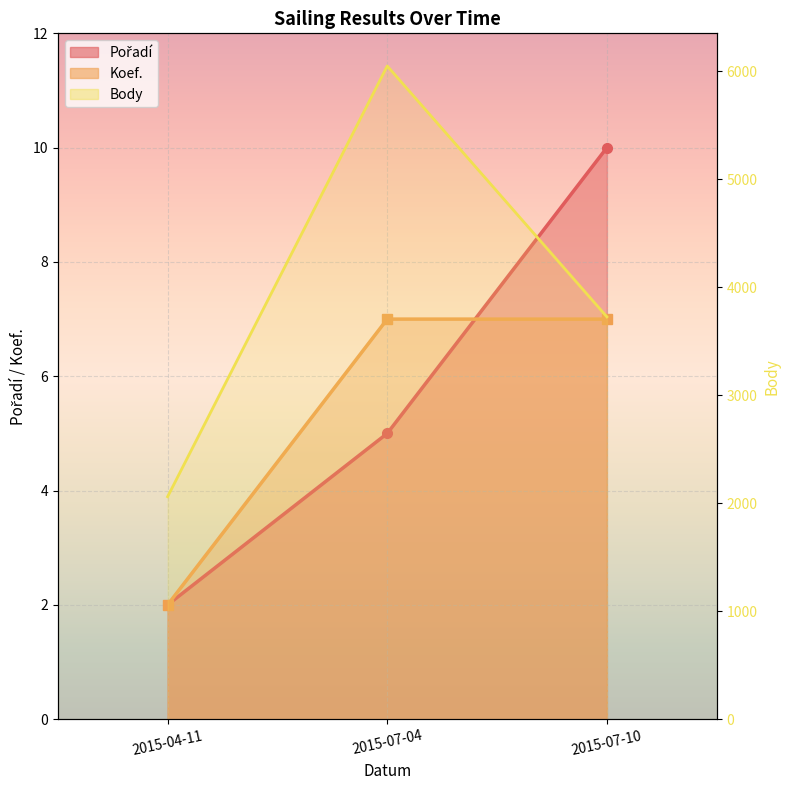

Which category has the lowest value across all series?

2015-04-11